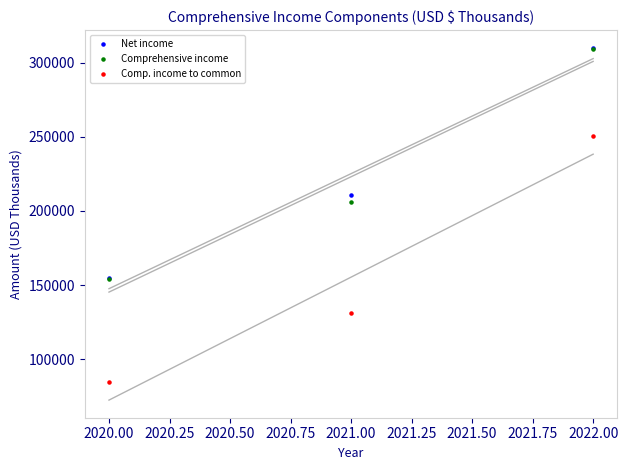

Across all series, what Y value is closest to 197224?

205789